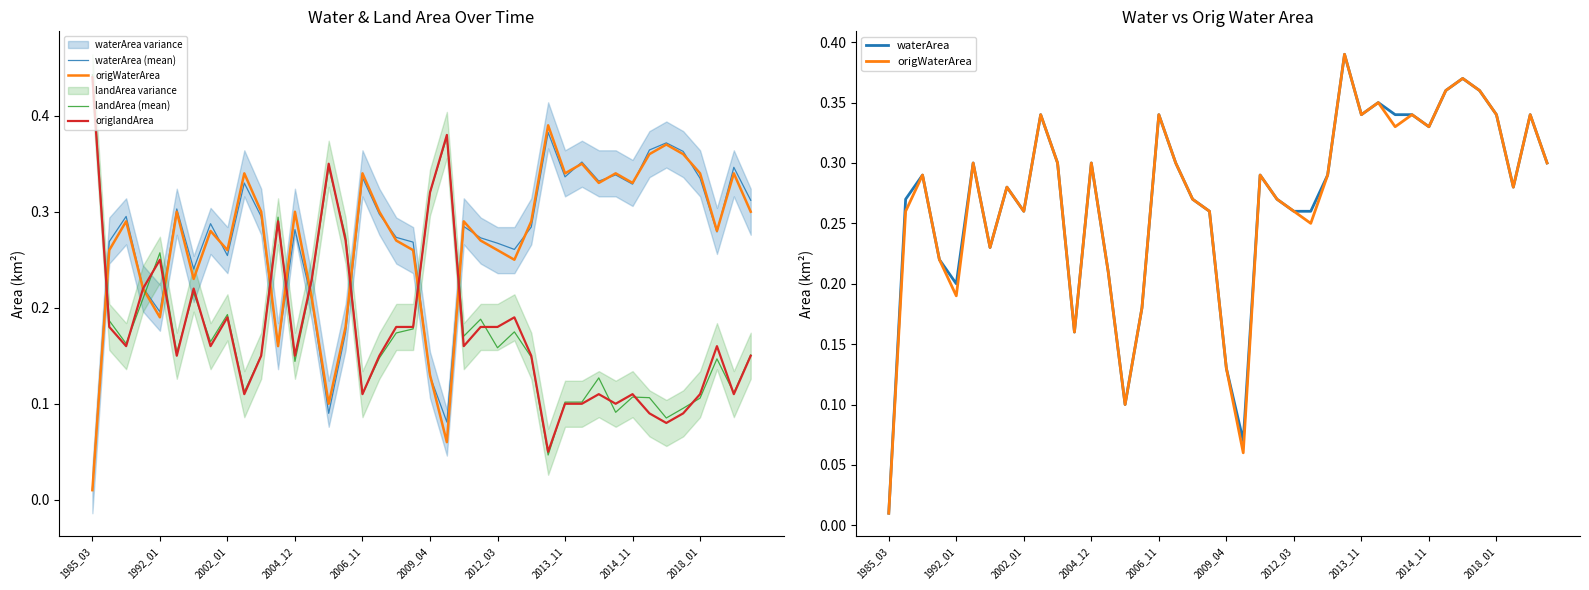

In origWaterArea, how many points are lower than both neighbors (excluding endpoints)?

11